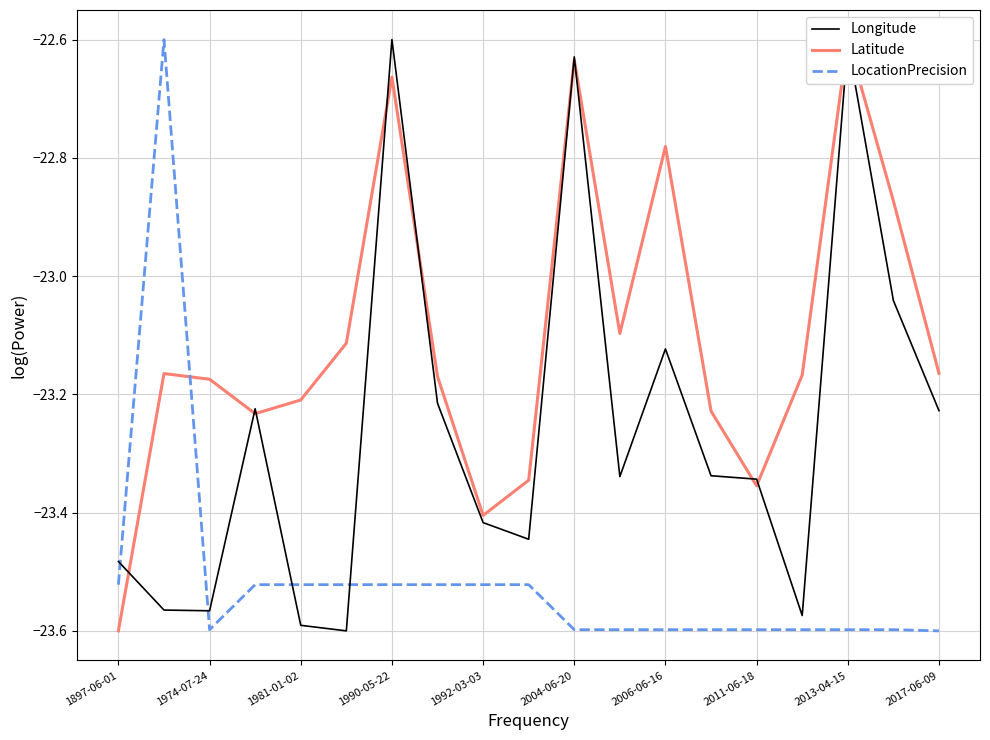

Where does the Longitude series first go above -23?

1990-05-22